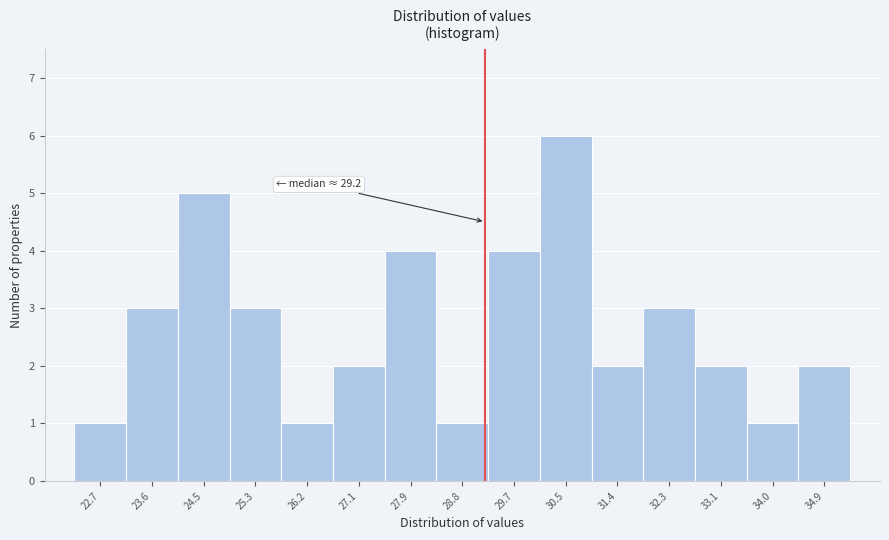

Over which range of the x-axis is the bar tallest?

30.1 to 31.0